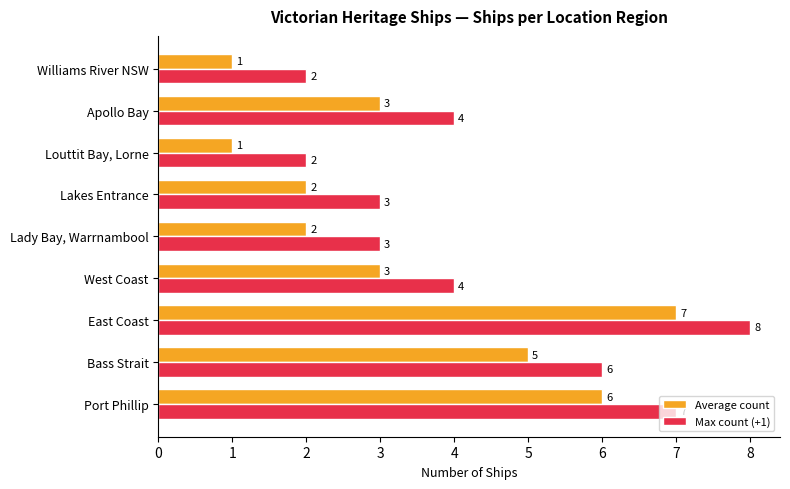

What are all the series names shown in the legend?

Average count, Max count (+1)